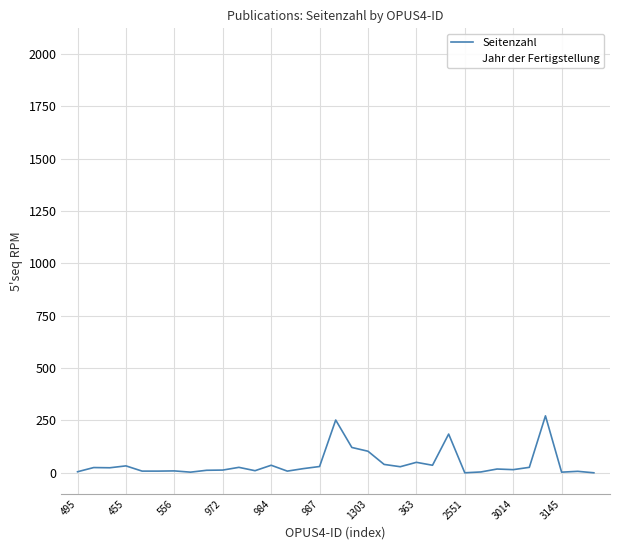

Rank the series by their average value, from lowest to highest.

Seitenzahl, Jahr der Fertigstellung